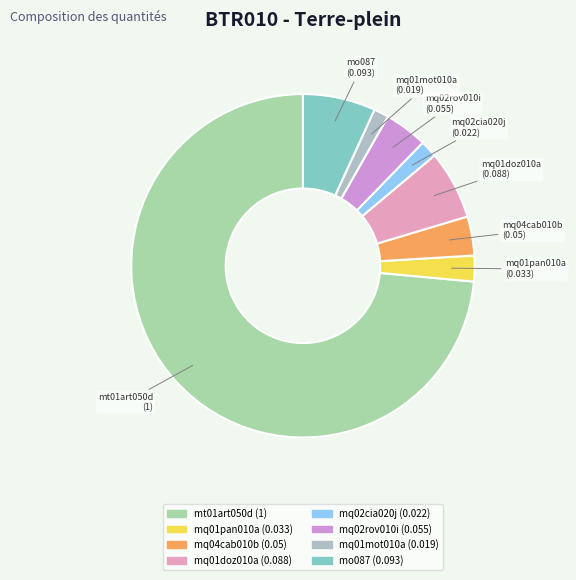

Between mq01doz010a and mq01mot010a, which is larger?

mq01doz010a